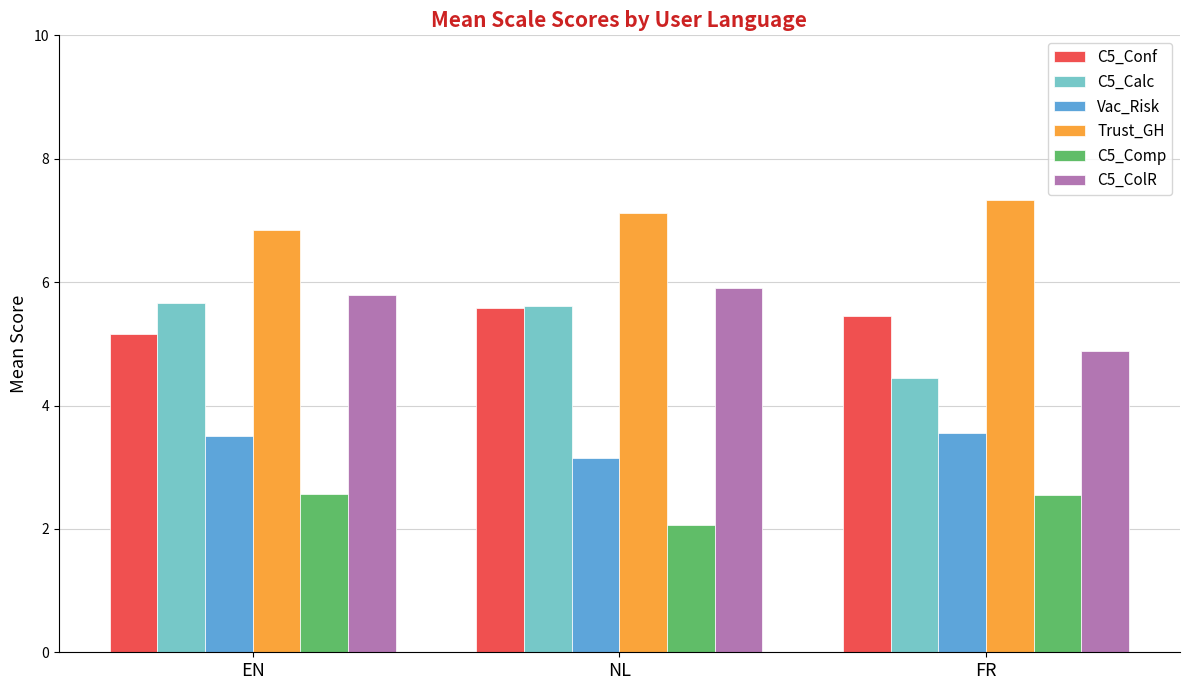

What is the value of the Trust_GH bar at the 1st from the left?

6.8